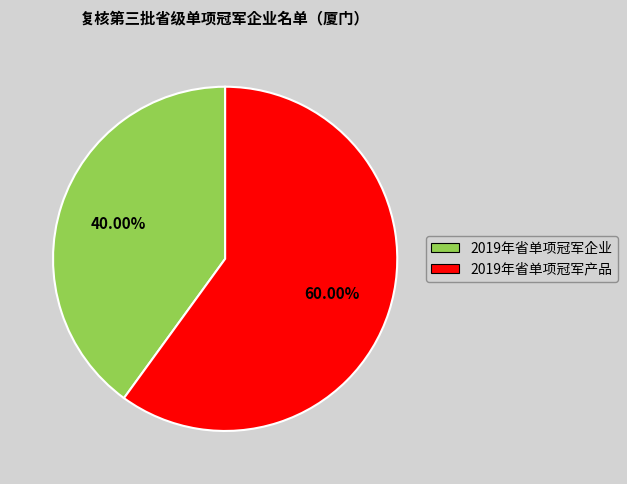

Rank the categories by value from lowest to highest.

2019年省单项冠军企业, 2019年省单项冠军产品